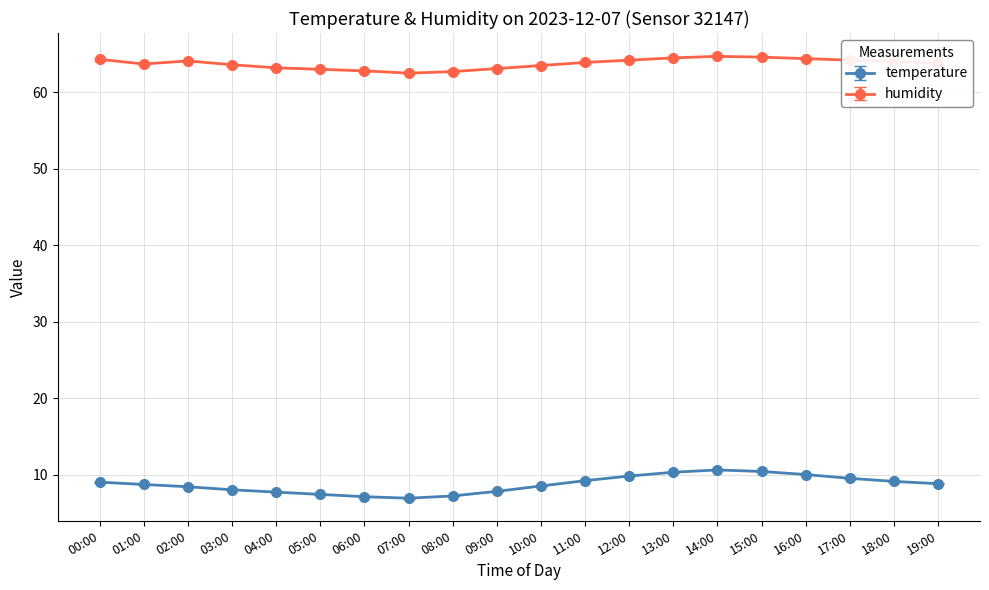

What is the total value across all series at 11:00?

73.1